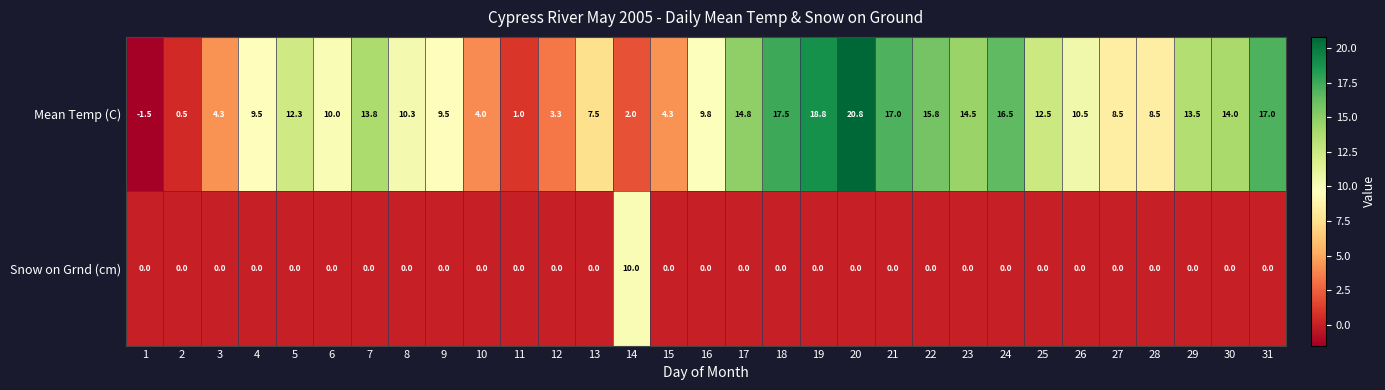

At which category is the sum across all series the highest?

20